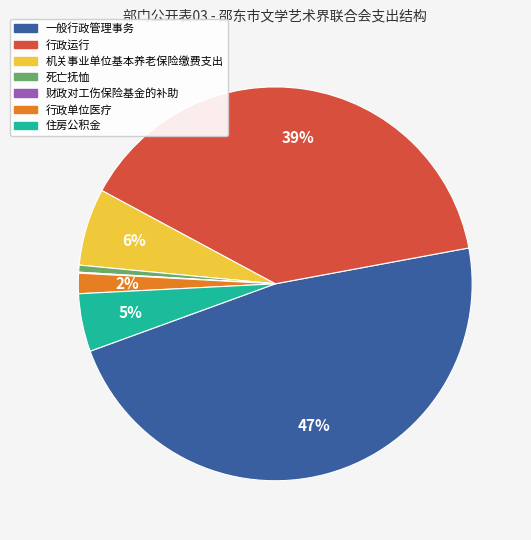

Does 一般行政管理事务 account for over 50% of the chart?

No